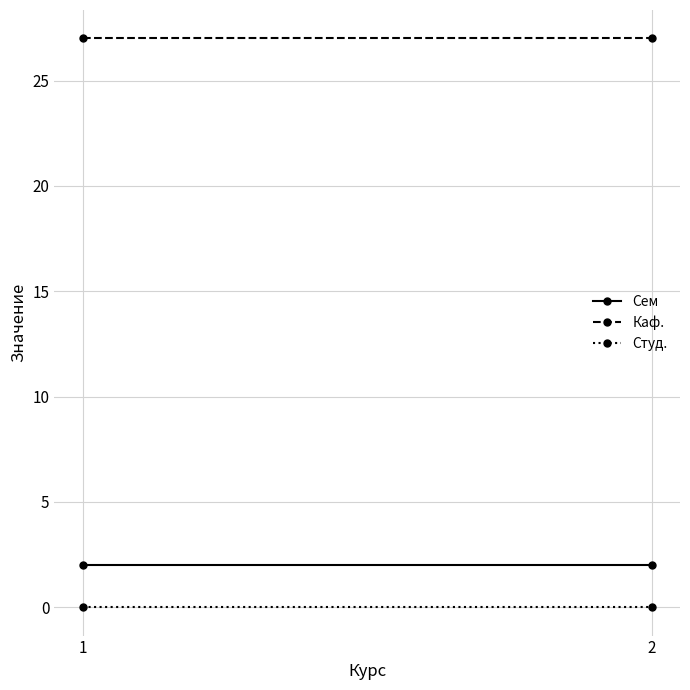

What is the sum of the Сем values at 1 and 2?

4